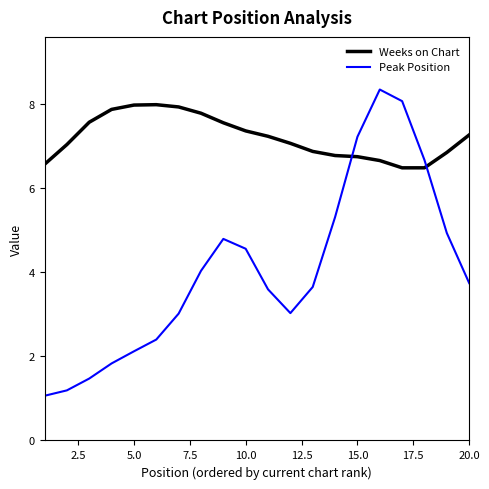

How many data points in Peak Position are less than 3?

6